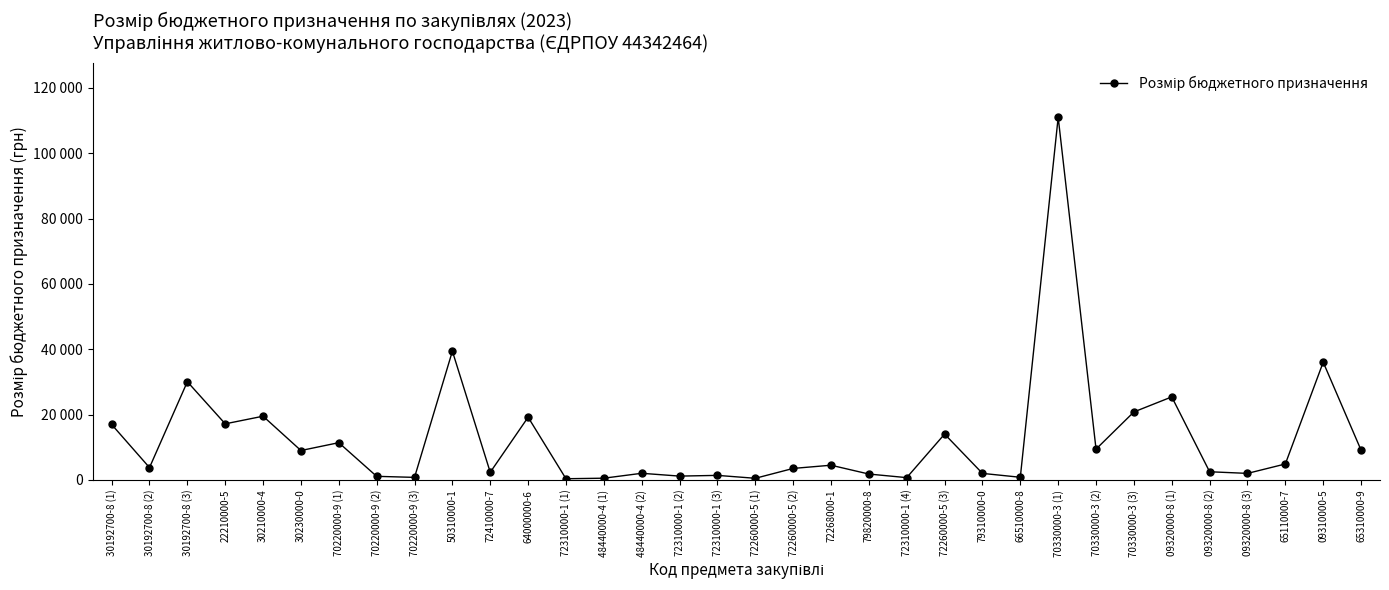

At which label does the data first exceed 4500?

30192700-8 (1)